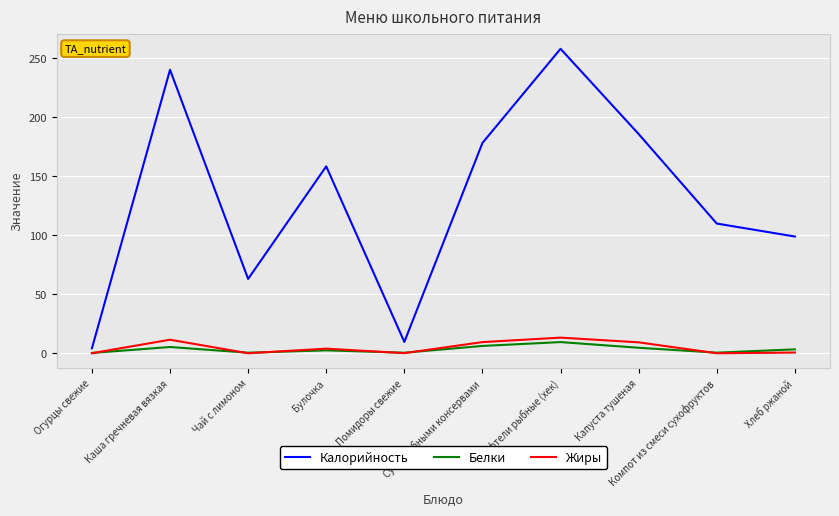

The value of Жиры at Чай с лимоном is 0.0. True or false?

True